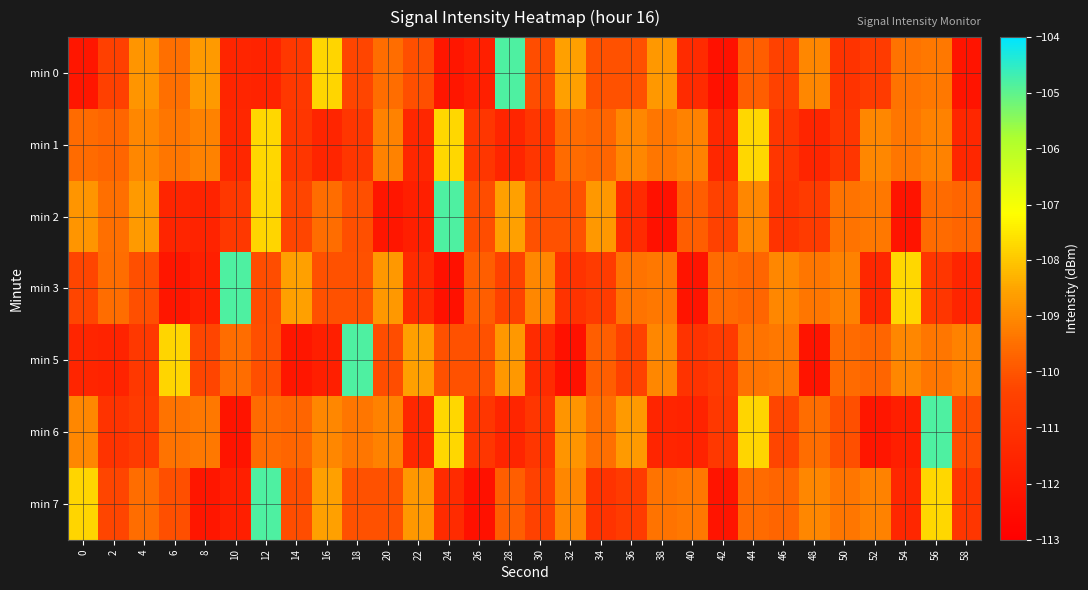

What is the spread (max minus min) of values at 20?

3.4